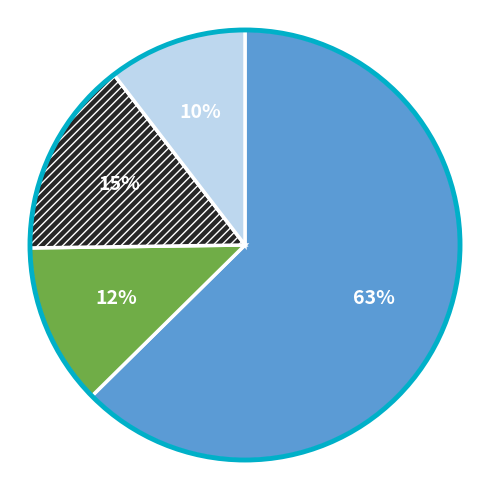

To the nearest percent, what is the average slice percentage?

25%